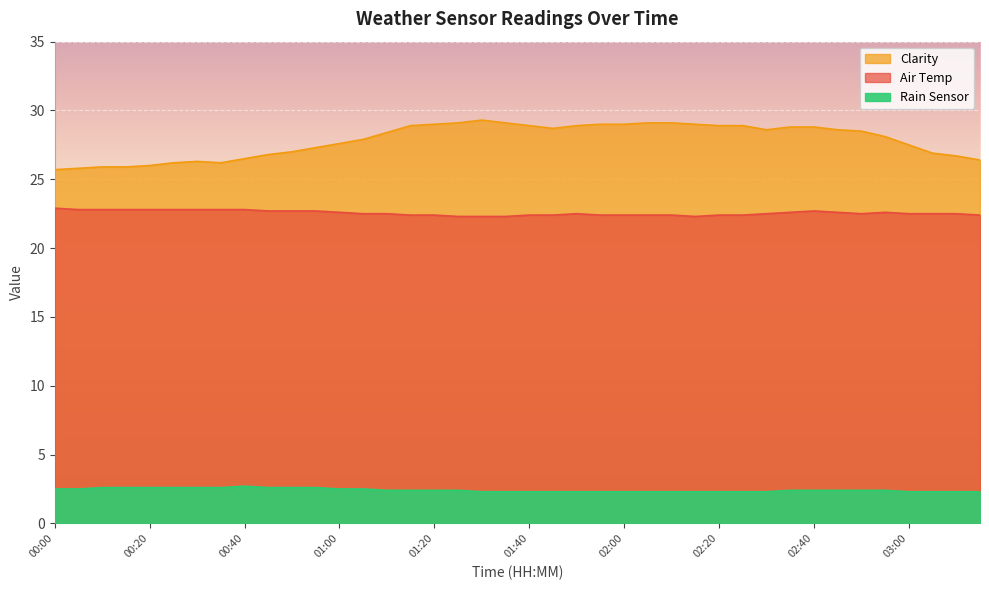

What is the smallest value displayed?

2.3